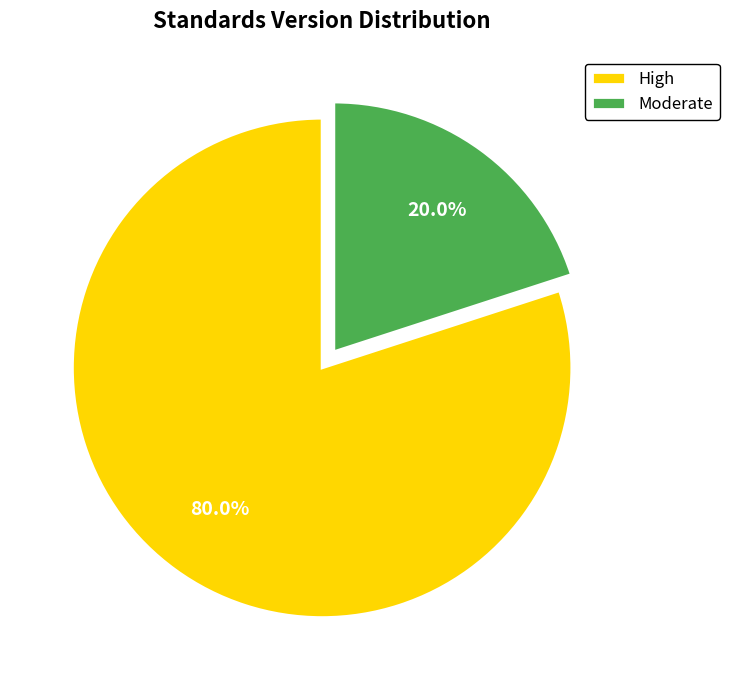

Is there a majority slice in this chart?

Yes